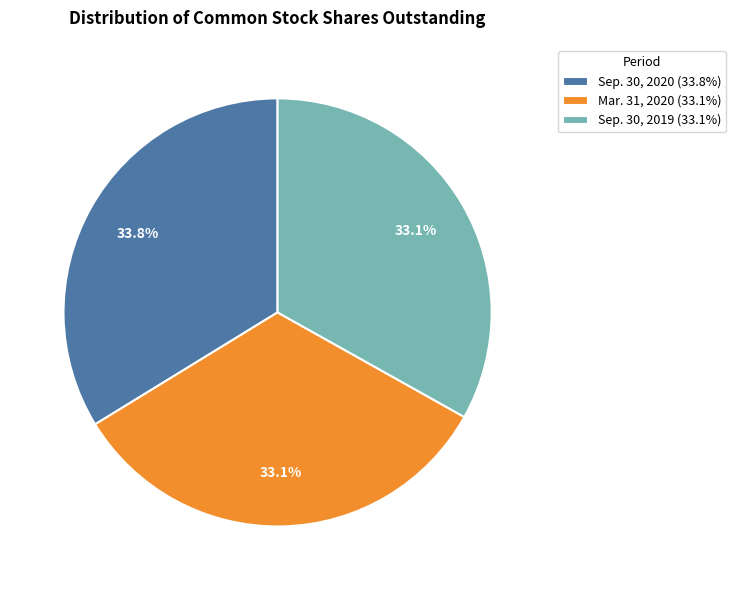

How many segments does this pie chart have?

3